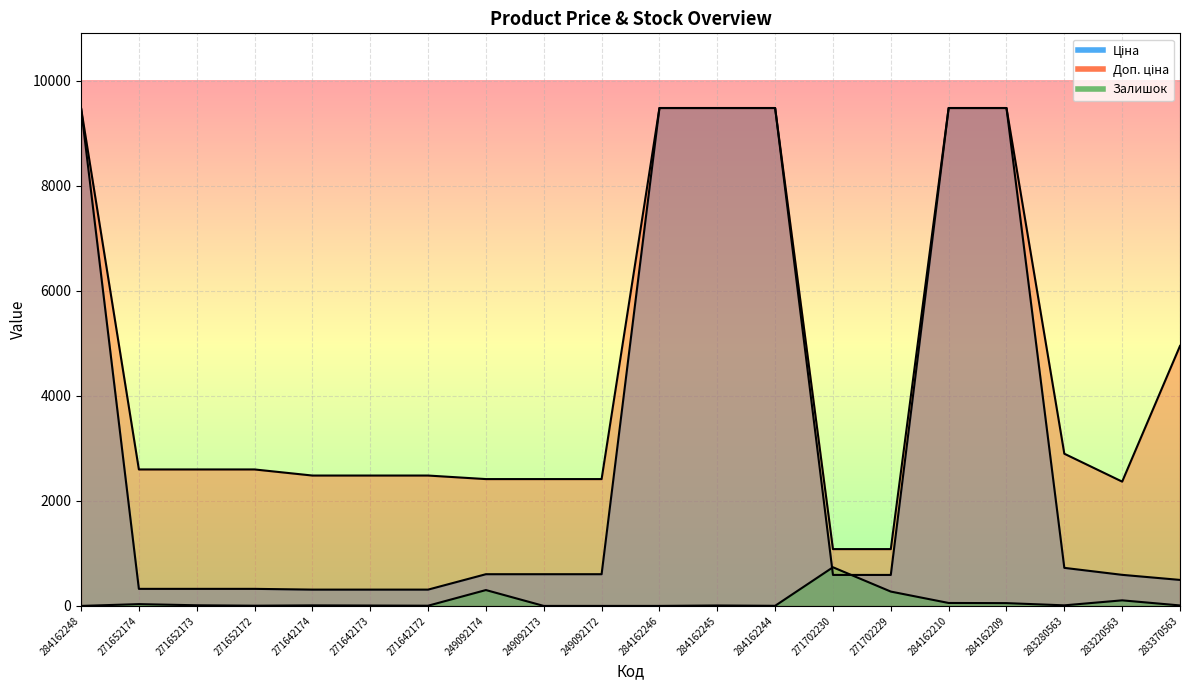

Which series changed the most between 271652174 and 271702230?

Доп. ціна